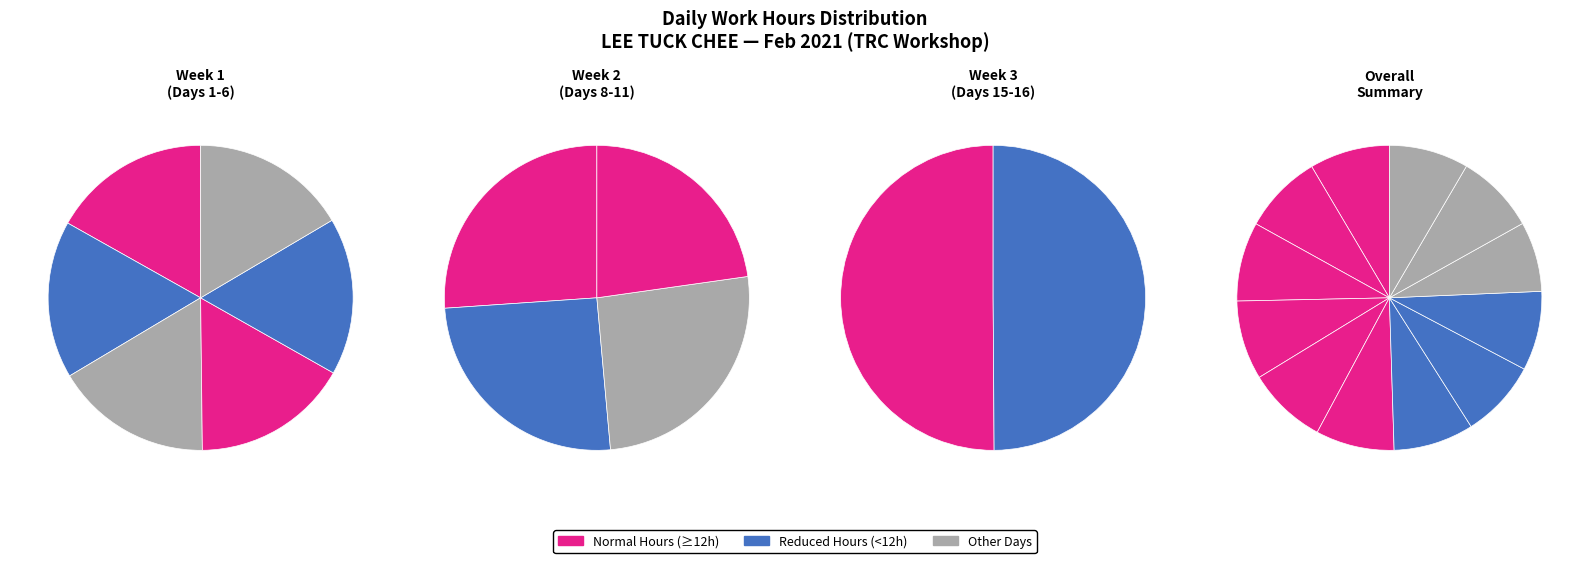

Is it true that Thu_2 is 7% of the pie?

True